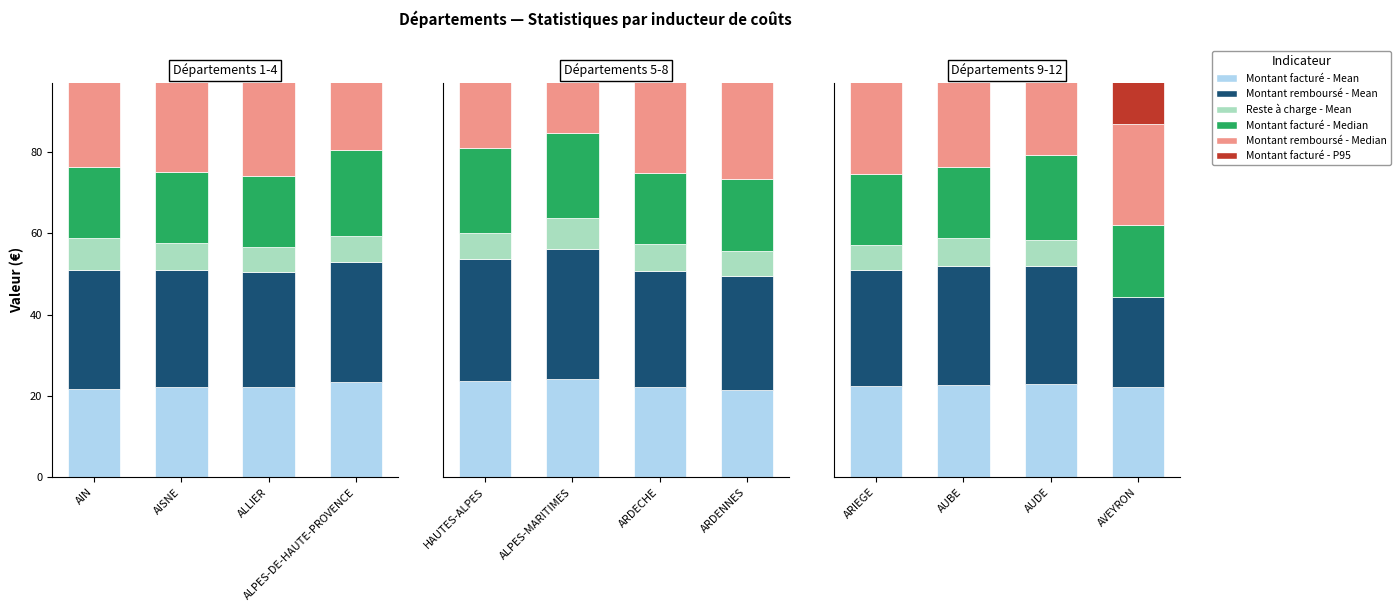

At which category does the chart reach its minimum across all series?

AVEYRON